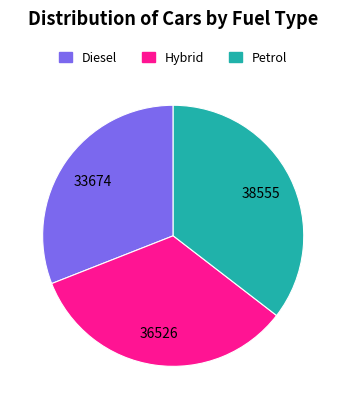

How many segments does this pie chart have?

3